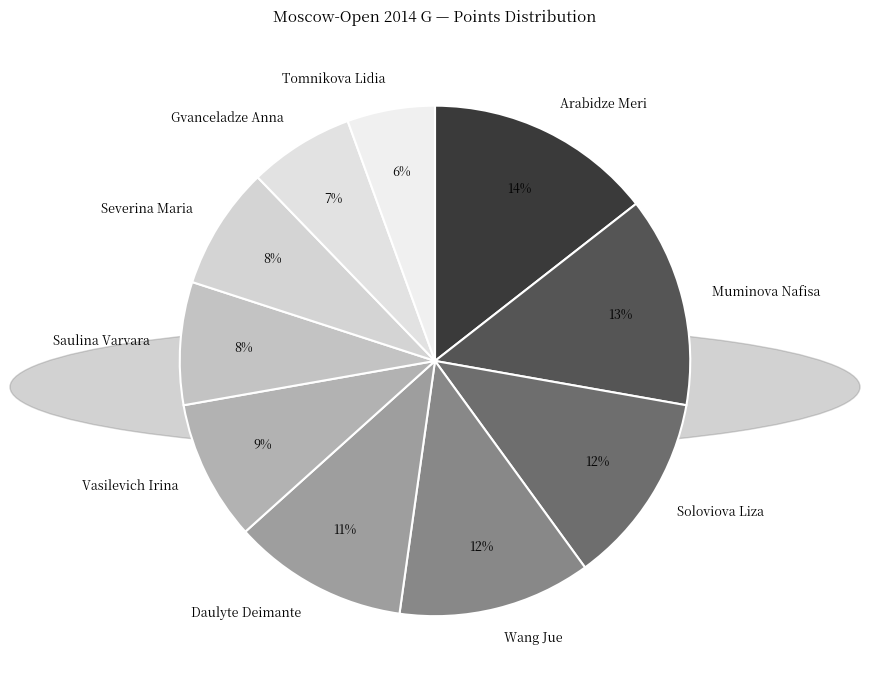

Count the number of slices in the pie.

10